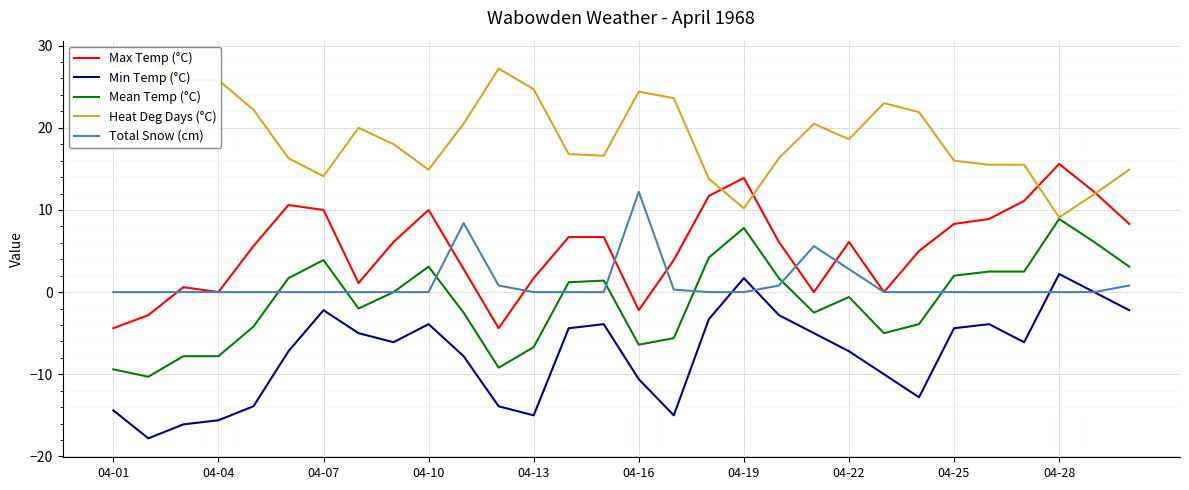

True or false: Mean Temp (°C) and Min Temp (°C) cross at least once.

False